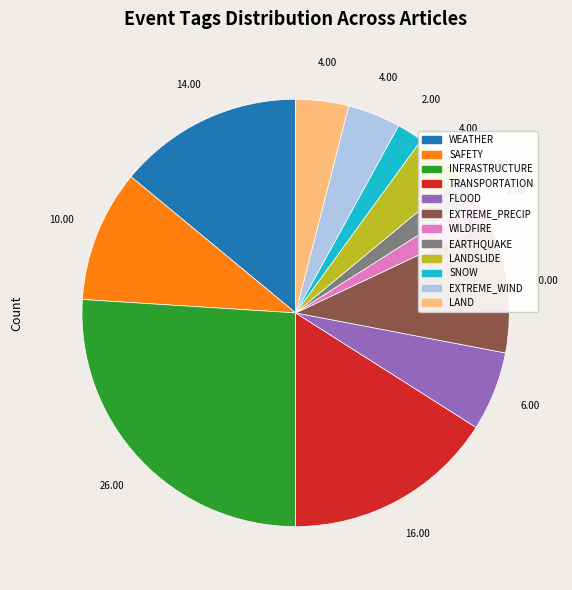

Does any single category account for the majority?

No